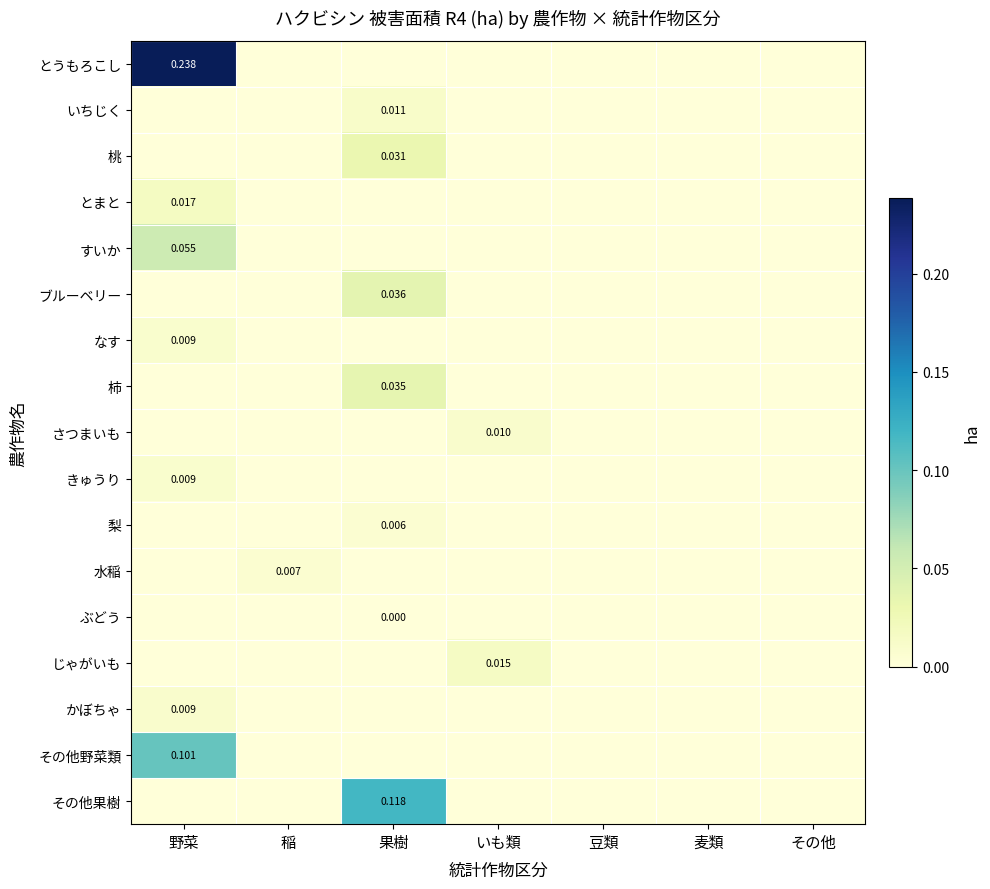

How many values in the 桃 series exceed 0?

1